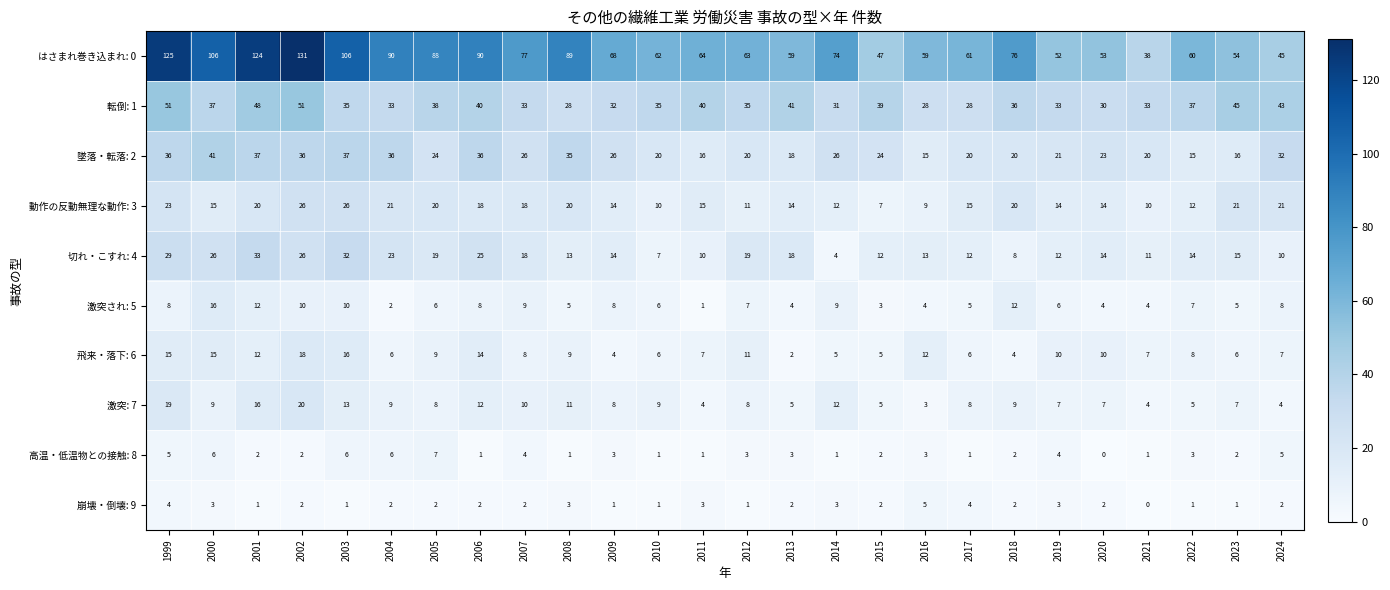

What is the average value of the 切れ・こすれ: 4 series?

17